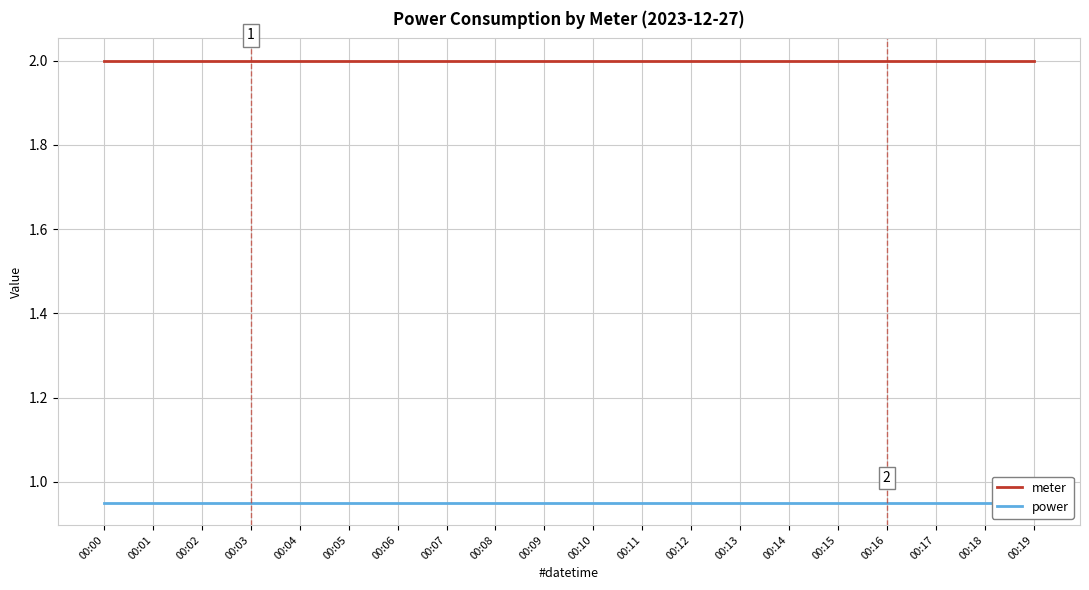

What is the greatest value displayed?

2.0